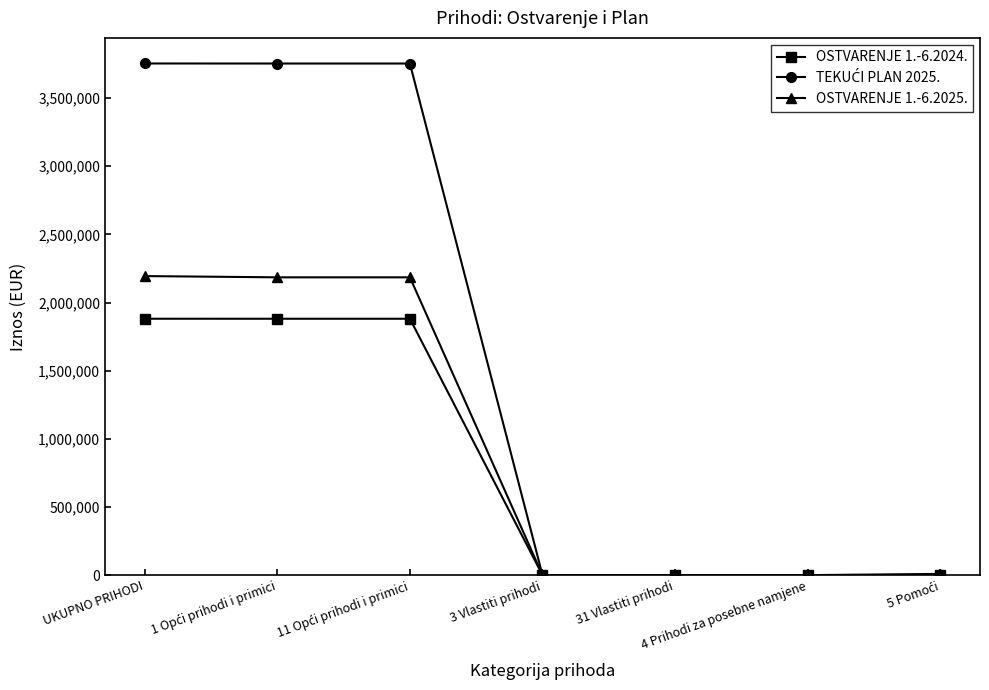

What is the value of the OSTVARENJE 1.-6.2024. point at the 2nd from the left?

1881087.3